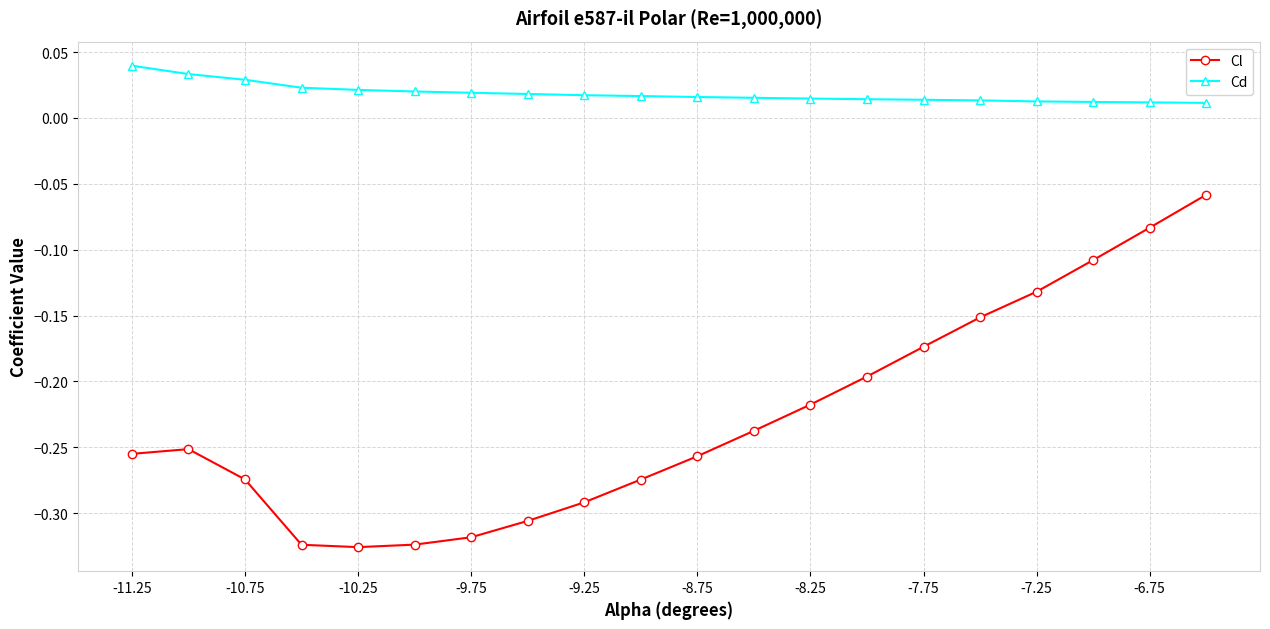

True or false: Cd and Cl cross at least once.

False